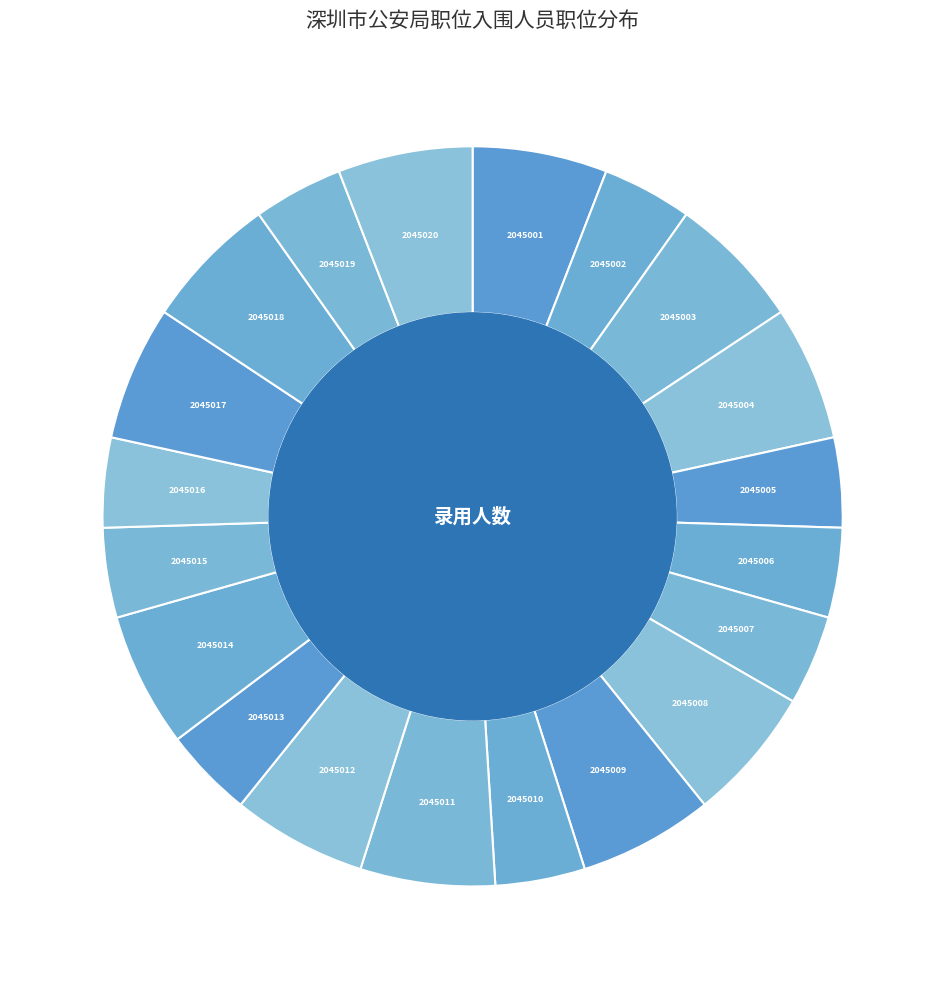

How many segments does this pie chart have?

20